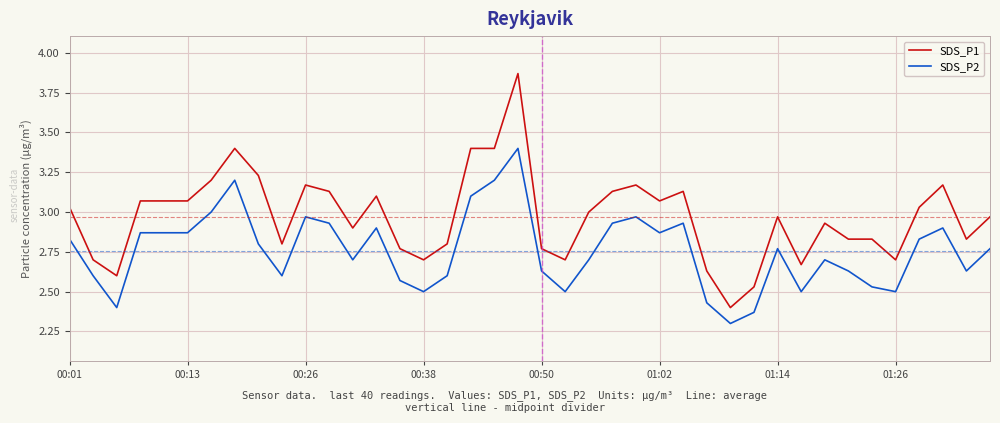

List the series in order of their overall mean, lowest first.

SDS_P2, SDS_P1